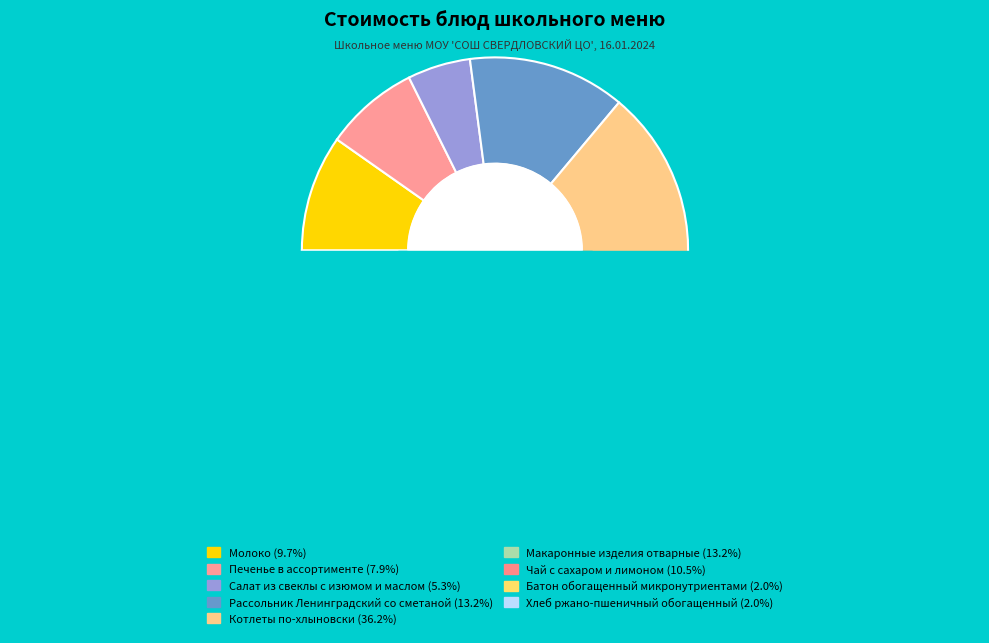

To the nearest percent, what is the average slice percentage?

11%